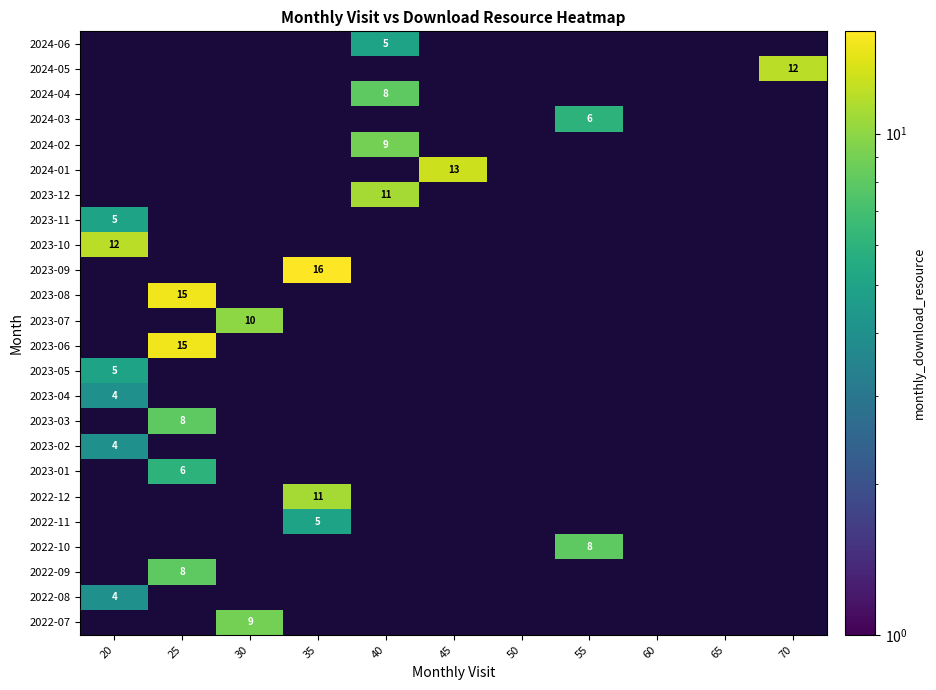

Is it true that 2023-10 equals 12 at 20?

True